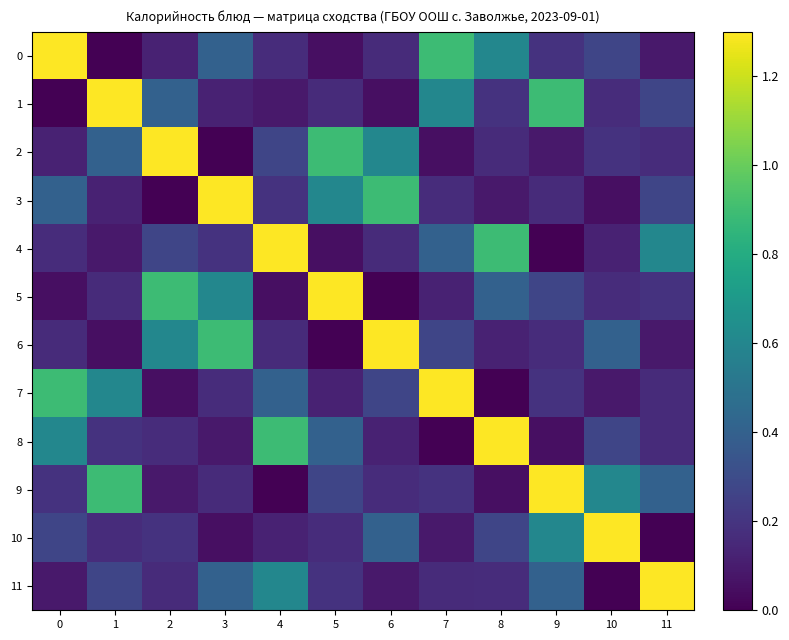

Reading left to right, extract all data points from this chart.

0: 0=1.3	1=0.0	2=0.1	3=0.4	4=0.2	5=0.1	6=0.2	7=0.9	8=0.6	9=0.2	10=0.3	11=0.1
1: 0=0.0	1=1.3	2=0.4	3=0.1	4=0.1	5=0.2	6=0.1	7=0.6	8=0.2	9=0.9	10=0.2	11=0.3
2: 0=0.1	1=0.4	2=1.3	3=0.0	4=0.3	5=0.9	6=0.6	7=0.1	8=0.2	9=0.1	10=0.2	11=0.2
3: 0=0.4	1=0.1	2=0.0	3=1.3	4=0.2	5=0.6	6=0.9	7=0.2	8=0.1	9=0.2	10=0.1	11=0.3
4: 0=0.2	1=0.1	2=0.3	3=0.2	4=1.3	5=0.1	6=0.2	7=0.4	8=0.9	9=0.0	10=0.1	11=0.6
5: 0=0.1	1=0.2	2=0.9	3=0.6	4=0.1	5=1.3	6=0.0	7=0.1	8=0.4	9=0.3	10=0.2	11=0.2
6: 0=0.2	1=0.1	2=0.6	3=0.9	4=0.2	5=0.0	6=1.3	7=0.3	8=0.1	9=0.2	10=0.4	11=0.1
7: 0=0.9	1=0.6	2=0.1	3=0.2	4=0.4	5=0.1	6=0.3	7=1.3	8=0.0	9=0.2	10=0.1	11=0.2
8: 0=0.6	1=0.2	2=0.2	3=0.1	4=0.9	5=0.4	6=0.1	7=0.0	8=1.3	9=0.1	10=0.3	11=0.2
9: 0=0.2	1=0.9	2=0.1	3=0.2	4=0.0	5=0.3	6=0.2	7=0.2	8=0.1	9=1.3	10=0.6	11=0.4
10: 0=0.3	1=0.2	2=0.2	3=0.1	4=0.1	5=0.2	6=0.4	7=0.1	8=0.3	9=0.6	10=1.3	11=0.0
11: 0=0.1	1=0.3	2=0.2	3=0.4	4=0.6	5=0.2	6=0.1	7=0.2	8=0.2	9=0.4	10=0.0	11=1.3